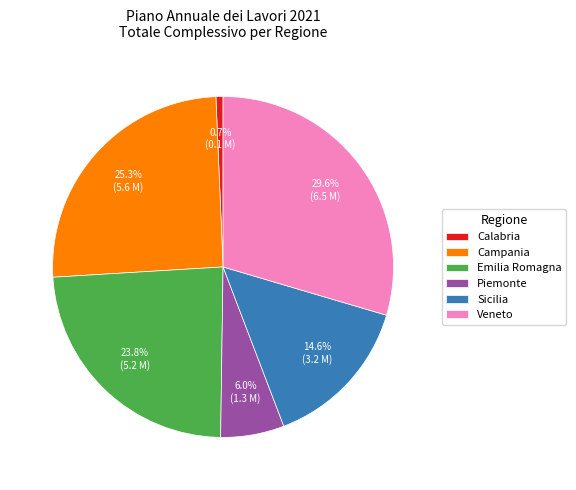

To the nearest percent, what is the average slice percentage?

17%